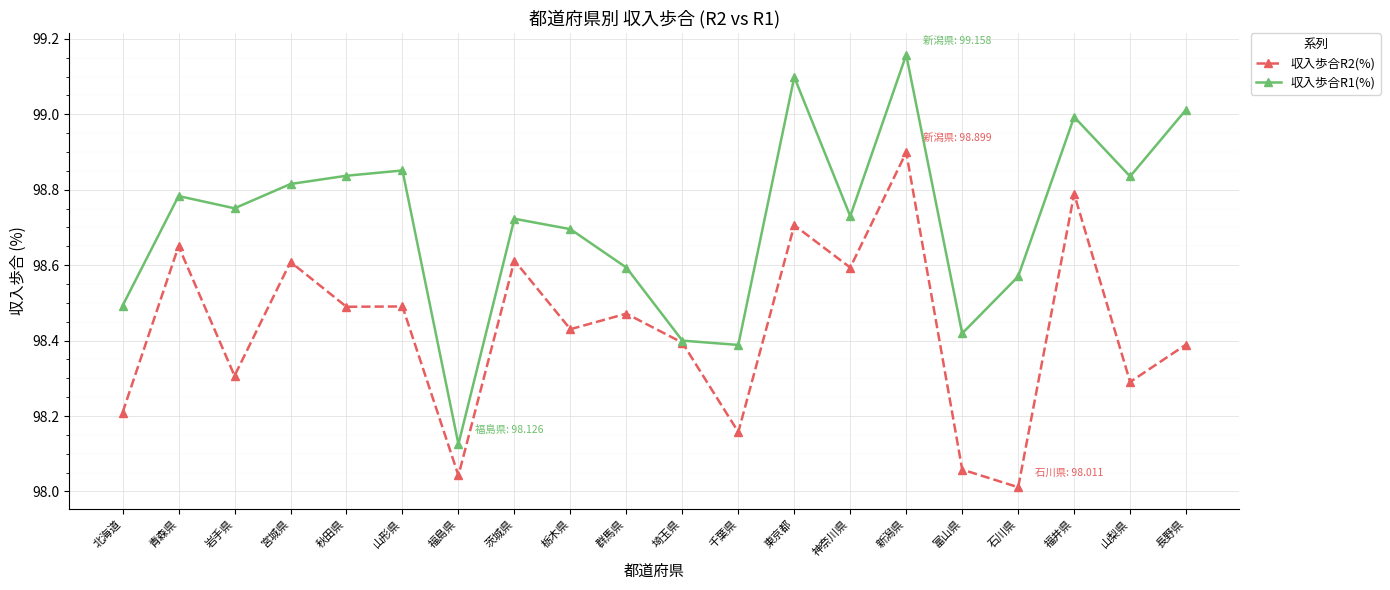

Which series has the largest range (max minus min)?

収入歩合R1(%)